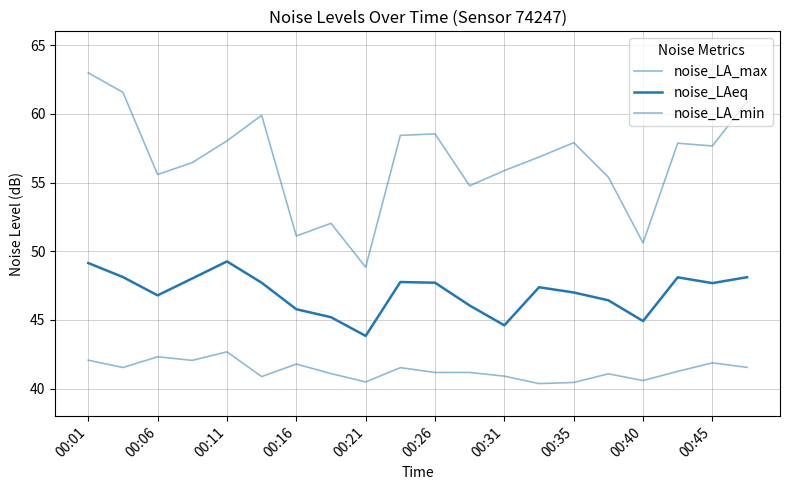

How many lines are shown in the chart?

3